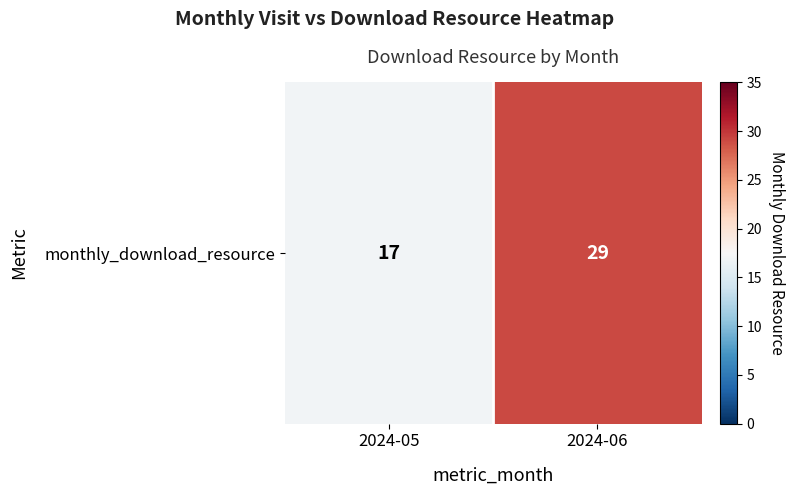

What is the average value?

23